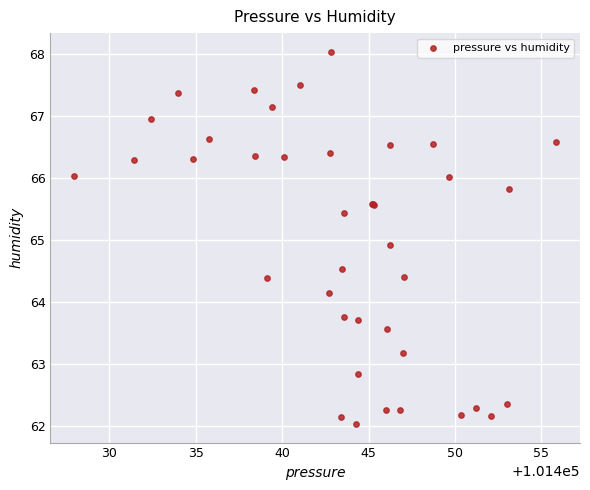

What Y value in the scatter plot is closest to 65?

64.9